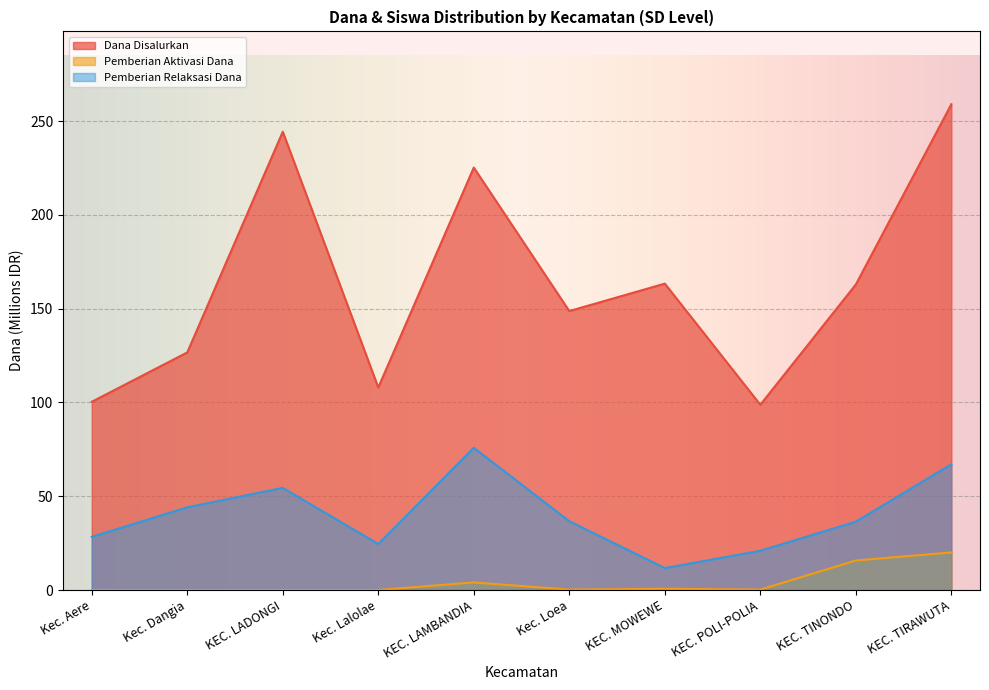

At which category does Pemberian Relaksasi Dana reach its first local peak?

KEC. LADONGI